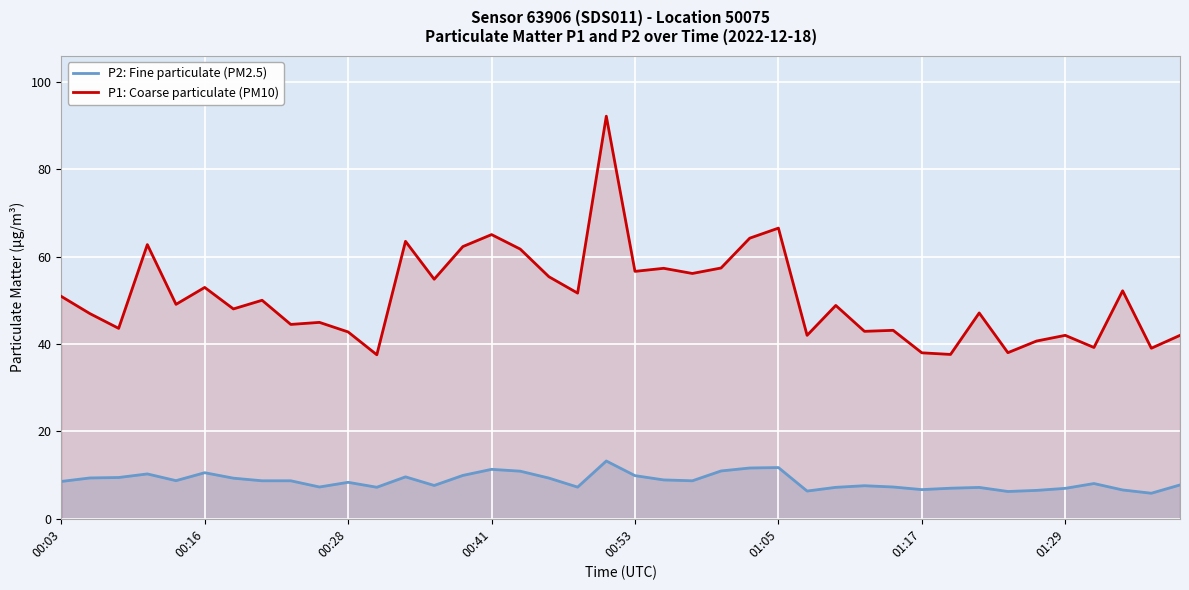

What is the average value of the P1: Coarse particulate (PM10) series?

50.8